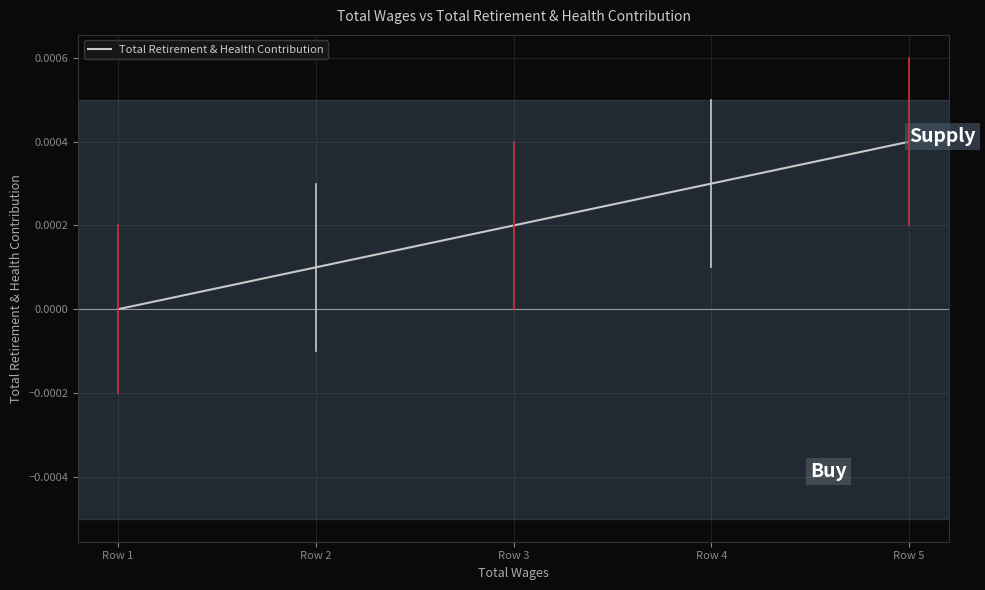

How many lines are shown in the chart?

1